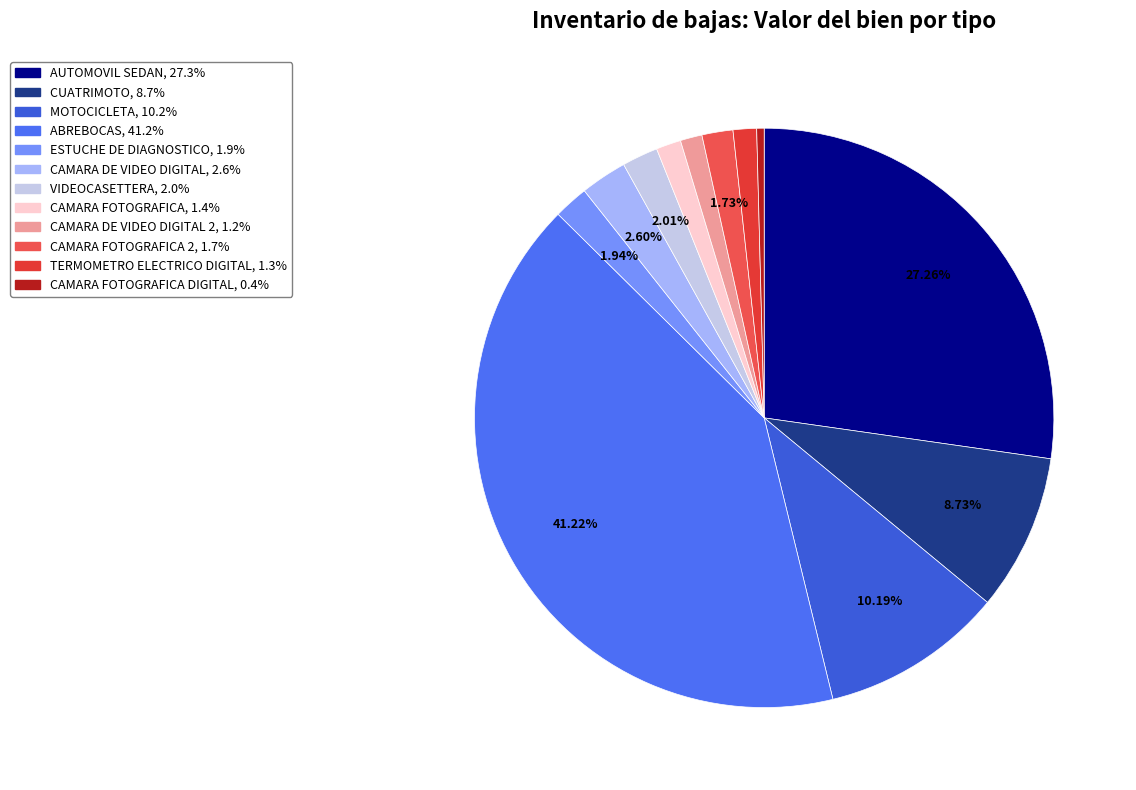

Which slice is the smallest?

CAMARA FOTOGRAFICA DIGITAL